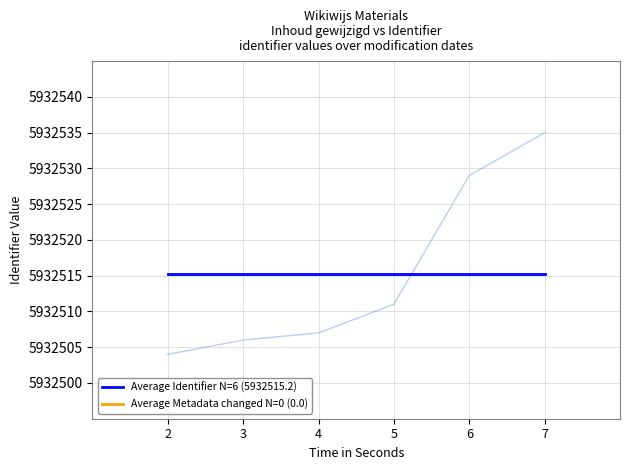

Rank the series at 2 from highest to lowest value.

Average Identifier N=6 (5932515.2), Average Metadata changed N=0 (0.0)